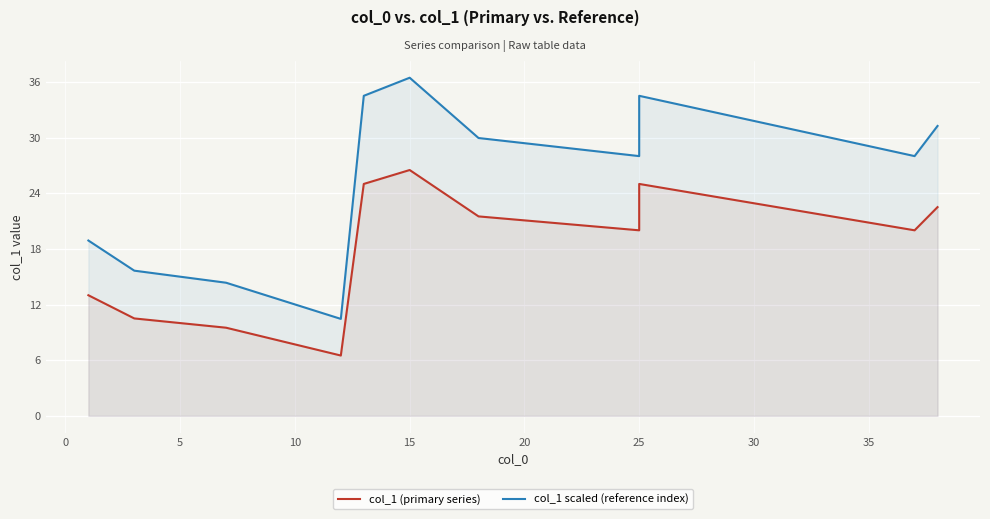

What is the value of the col_1 scaled (reference index) point at the 7th from the left?

29.9